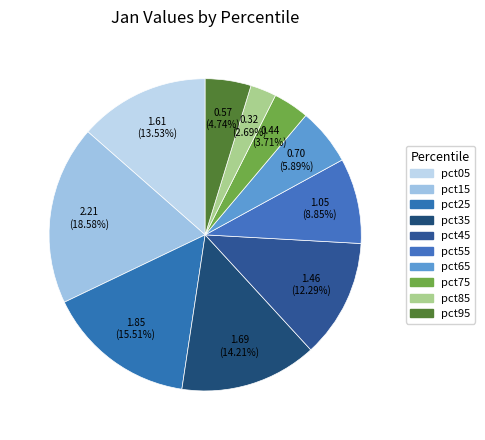

How many slices are in this pie chart?

10